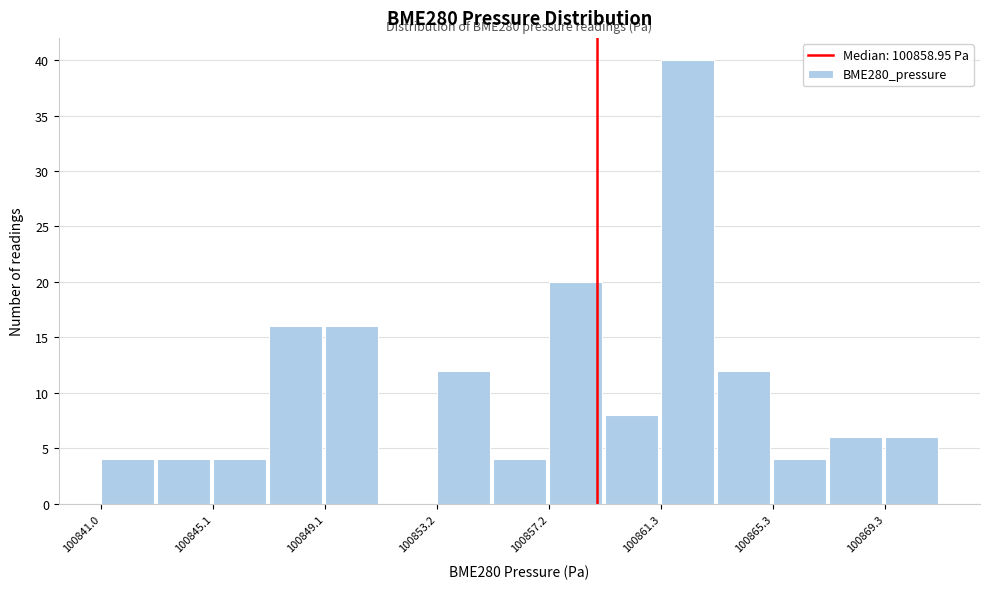

Which range on the x-axis has the tallest bar?

100861.5 to 100863.5